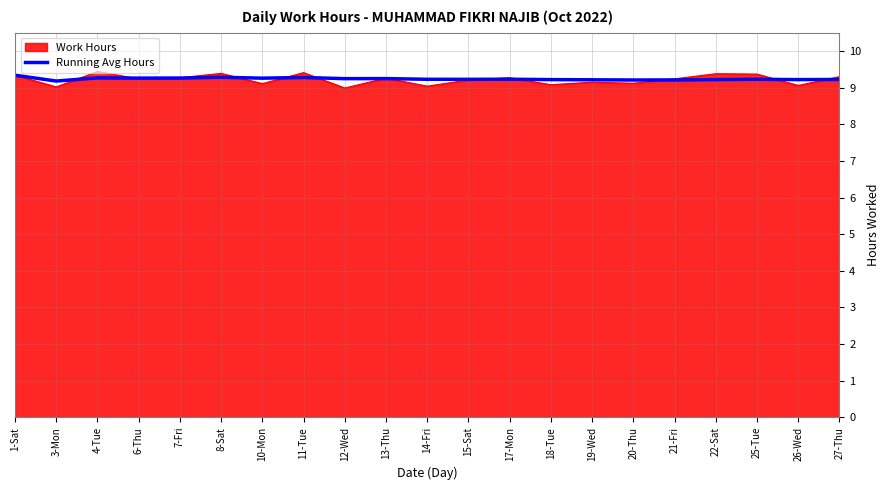

The Work Hours series shows 9.4 at 8-Sat. True or false?

True